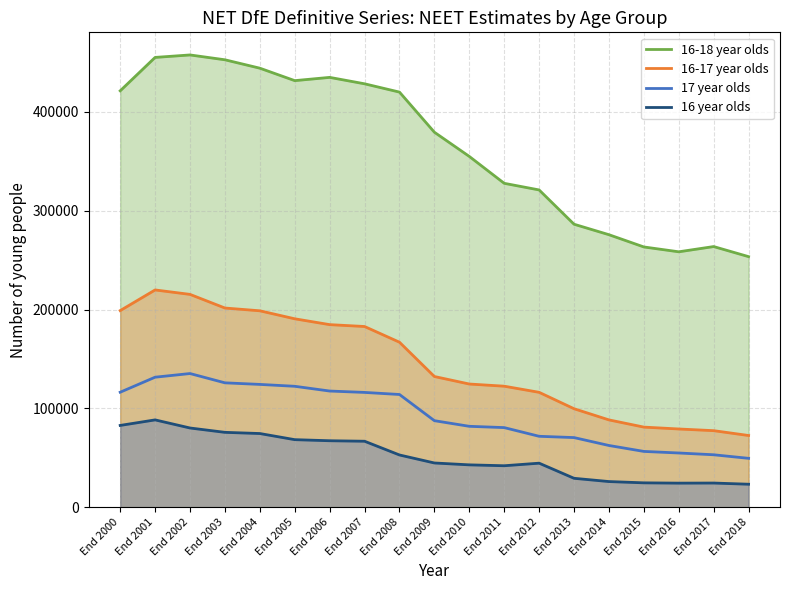

What is the maximum value for 16-18 year olds?

457600